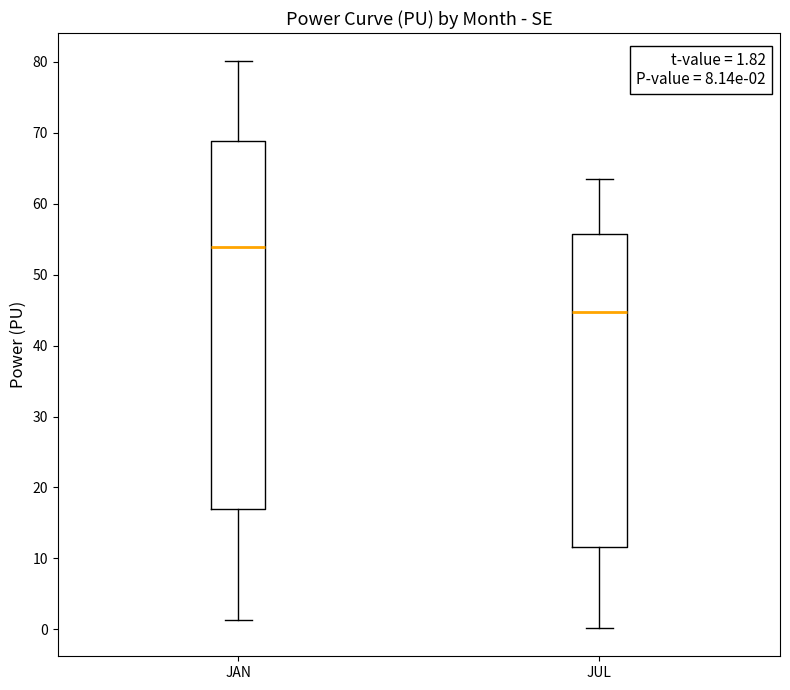

Which box has the lowest median line?

JUL